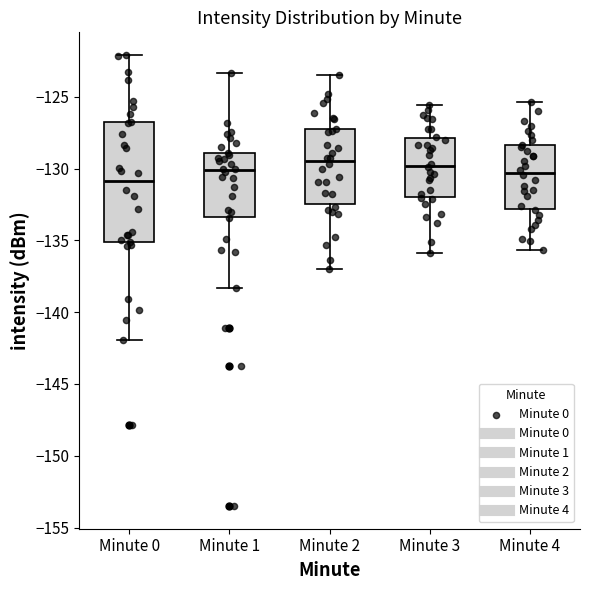

Where is the upper edge of the box for Minute 4 on the y-axis? The values are not printed on the chart, so give them approximately, as read against the axis.

-128.5